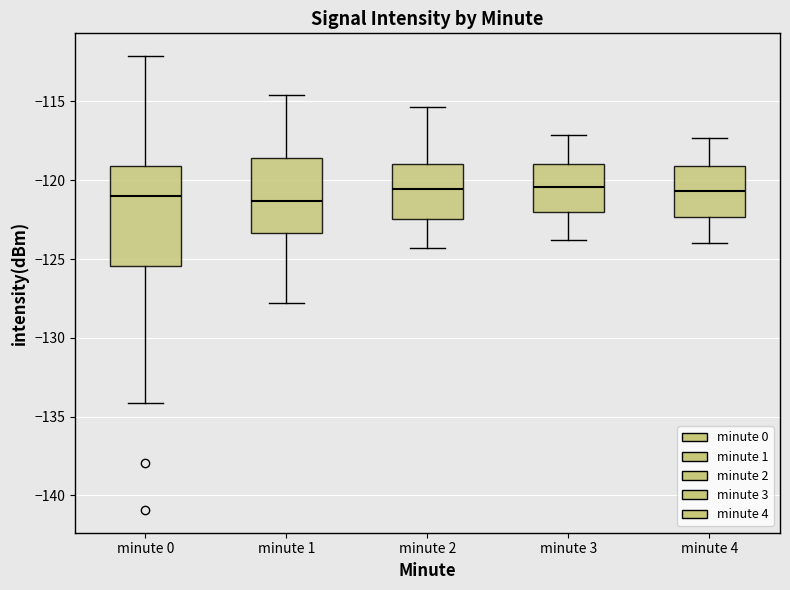

Reading left to right, transcribe this box plot: for each box, give where its median line is, the range the box spans, and where its two whiskers end, as read against the y-axis. The values are not printed on the chart, so give them approximately, as read against the axis.

minute 0: median -121.0, box -125.5 to -119.0, whiskers -134.0 to -112.0
minute 1: median -121.5, box -123.5 to -118.5, whiskers -128.0 to -114.5
minute 2: median -120.5, box -122.5 to -119.0, whiskers -124.5 to -115.5
minute 3: median -120.5, box -122.0 to -119.0, whiskers -124.0 to -117.0
minute 4: median -120.5, box -122.5 to -119.0, whiskers -124.0 to -117.5